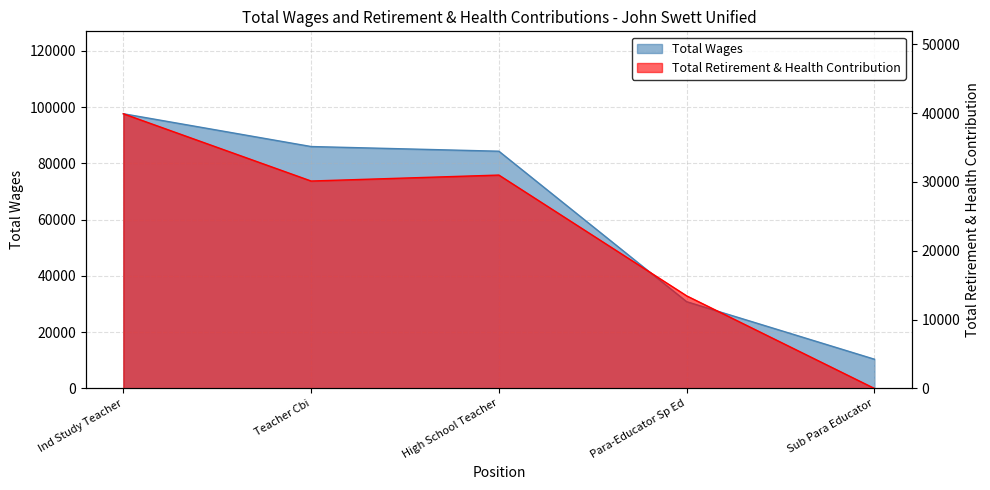

True or false: Total Wages and Total Retirement & Health Contribution cross at least once.

False